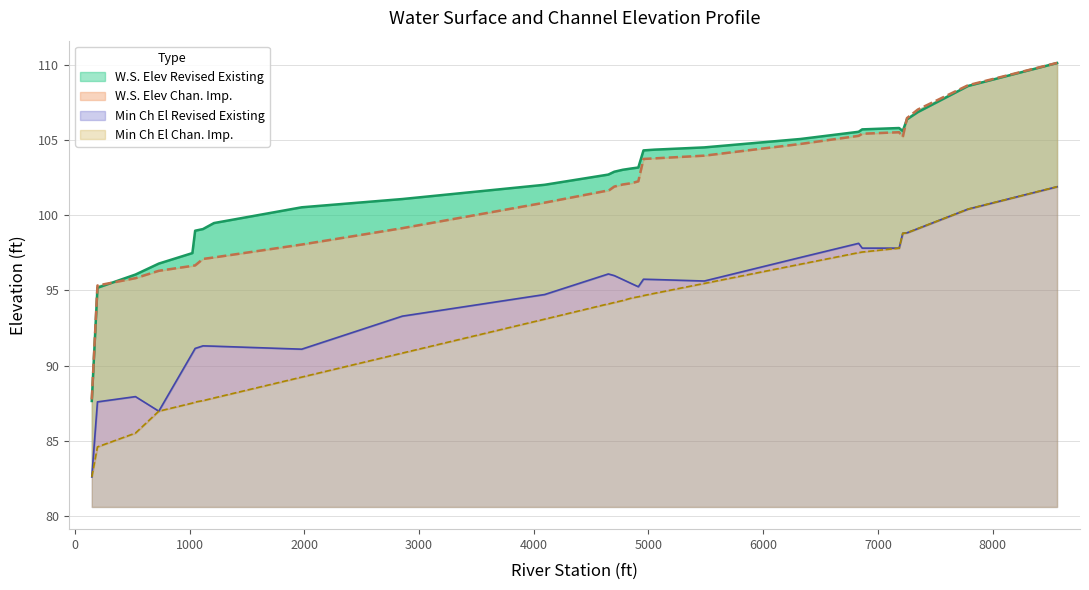

What is the spread (max minus min) of values at 731?

9.8